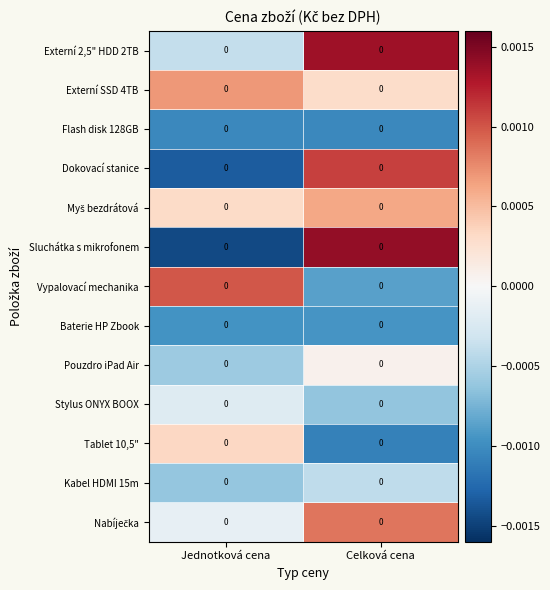

Where is Myš bezdrátová nearest to the value 0?

Jednotková cena